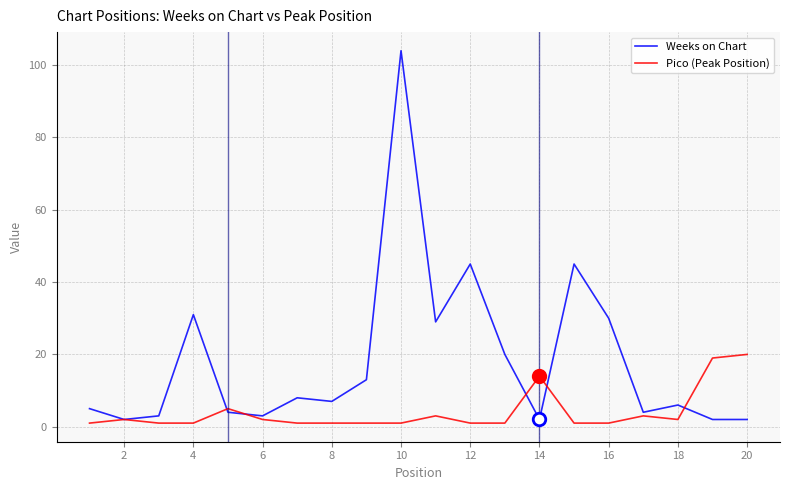

Which series has the largest range (max minus min)?

Weeks on Chart